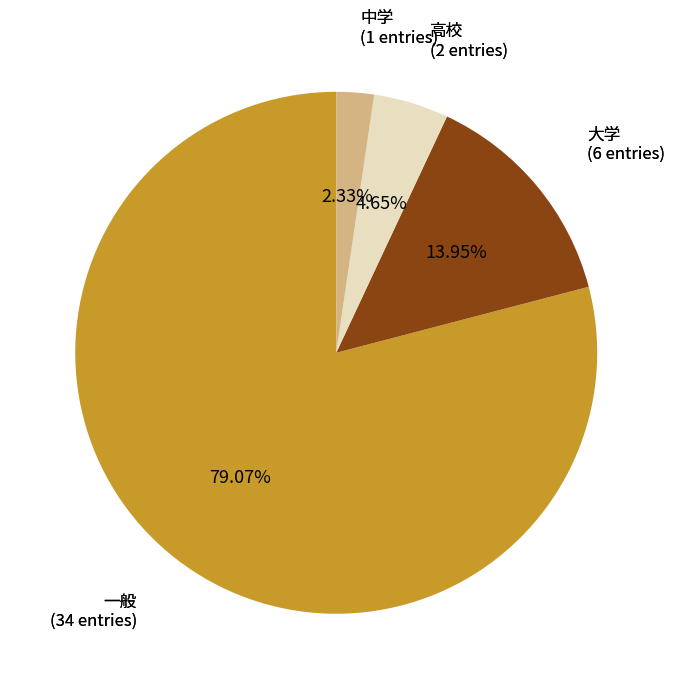

How many slices are in this pie chart?

4